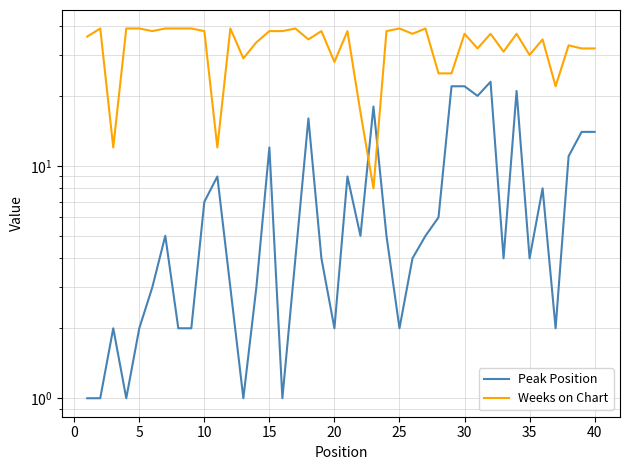

The Peak Position series shows 21 at 15. True or false?

False